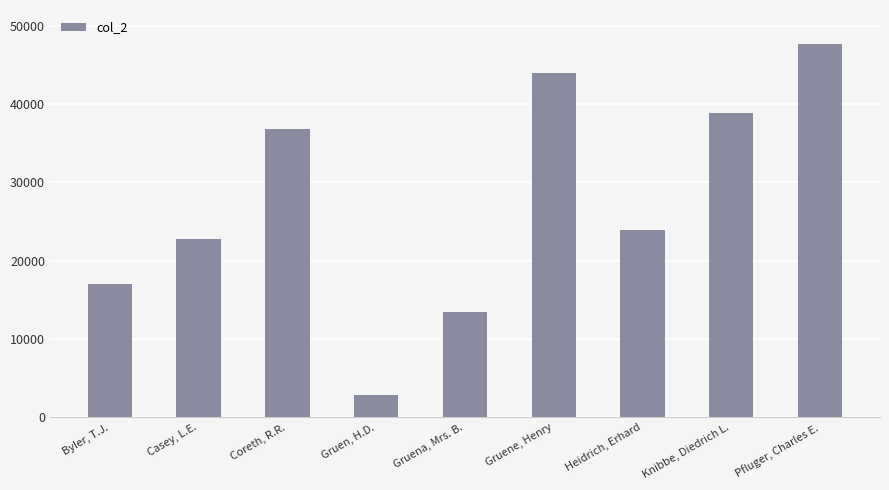

List the labels in order of value, largest first.

Pfluger, Charles E., Gruene, Henry, Knibbe, Diedrich L., Coreth, R.R., Heidrich, Erhard, Casey, L.E., Byler, T.J., Gruena, Mrs. B., Gruen, H.D.